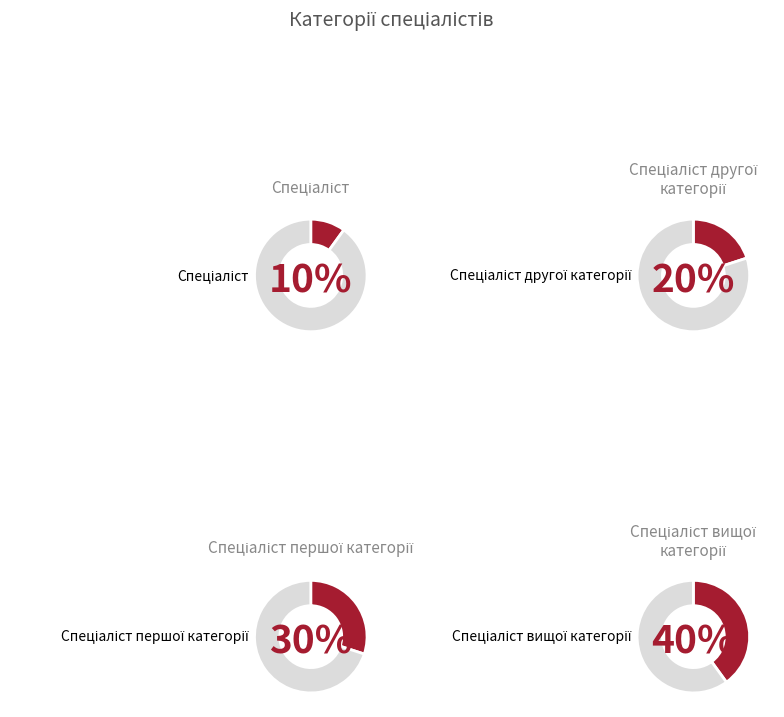

What is the smallest slice in the pie chart?

Спеціаліст